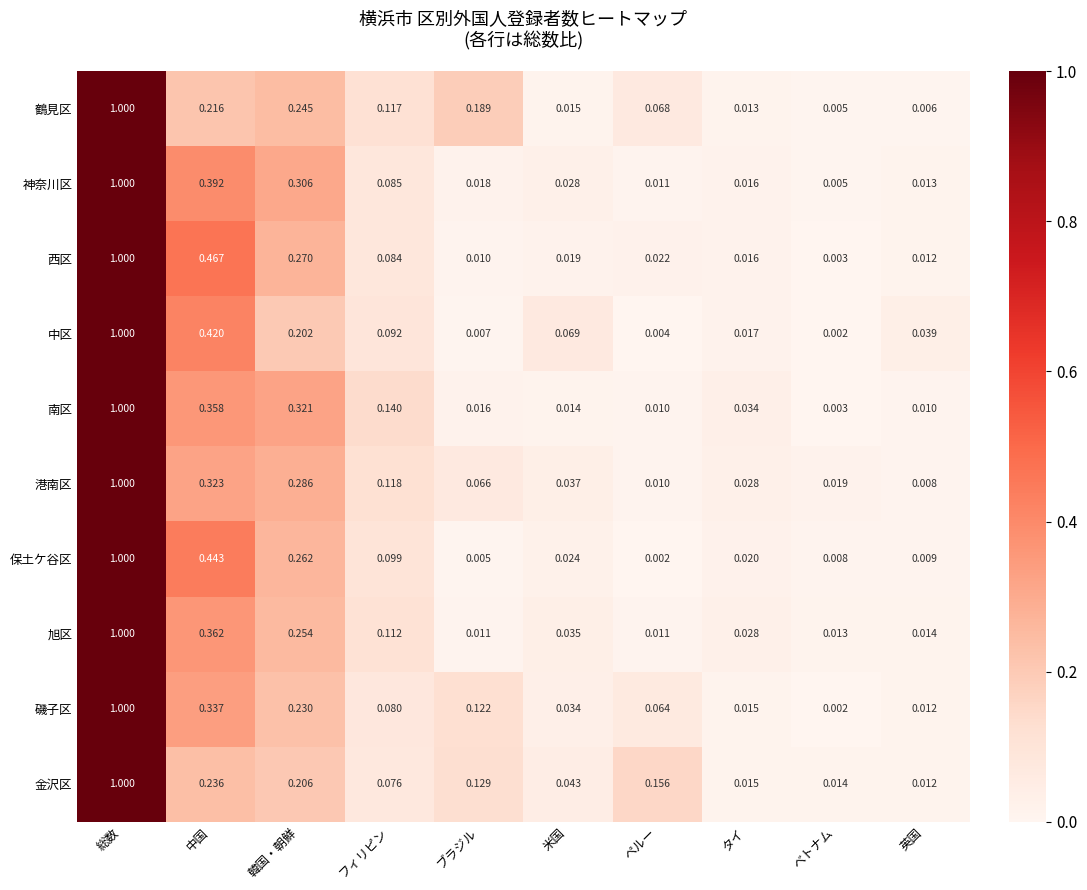

At which category is the sum across all series the highest?

総数